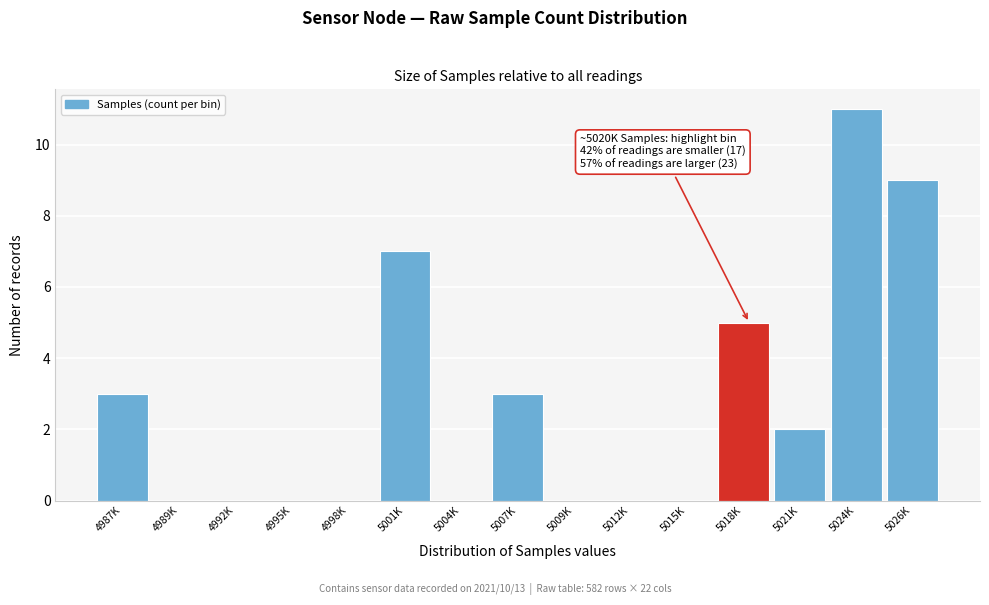

Reading right to left, list all the values displayed in this chart.

5026K=9	5024K=11	5021K=2	5018K=5	5015K=0	5012K=0	5009K=0	5007K=3	5004K=0	5001K=7	4998K=0	4995K=0	4992K=0	4989K=0	4987K=3